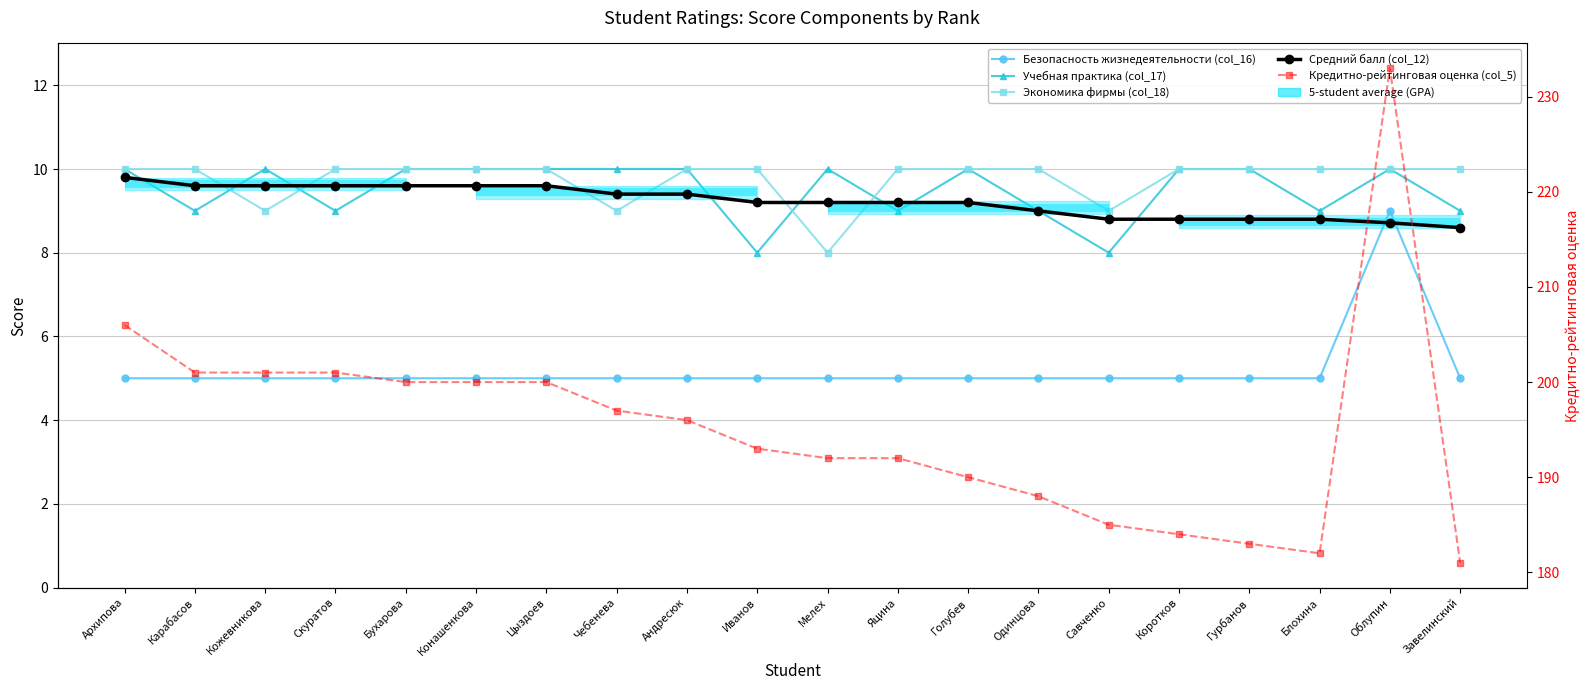

What is the difference between the Кредитно-рейтинговая оценка (col_5) values at Гурбанов and Иванов?

10.0